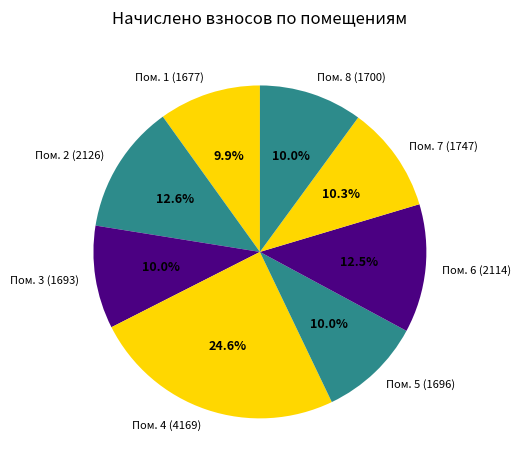

Which slice is the largest?

Пом. 4 (4169)